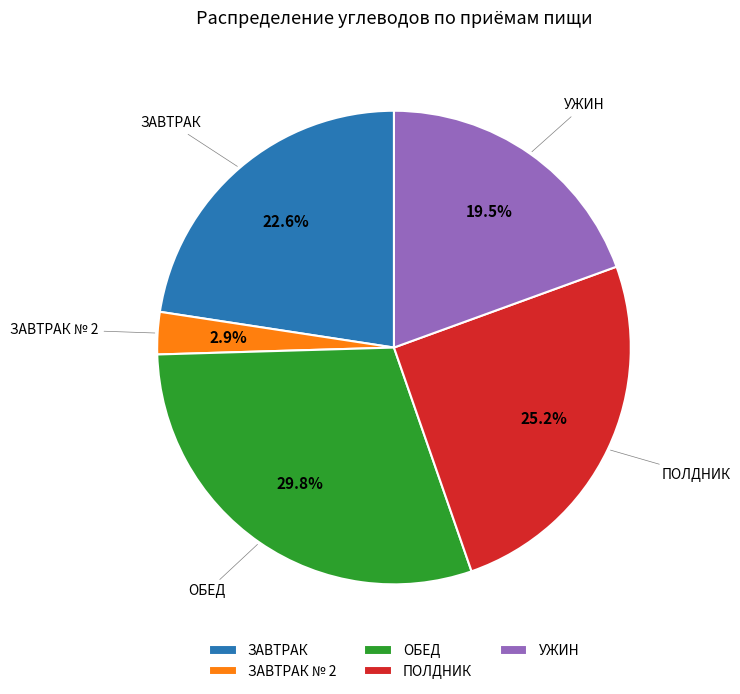

Combined, do ПОЛДНИК and ЗАВТРАК № 2 account for over 50%?

No